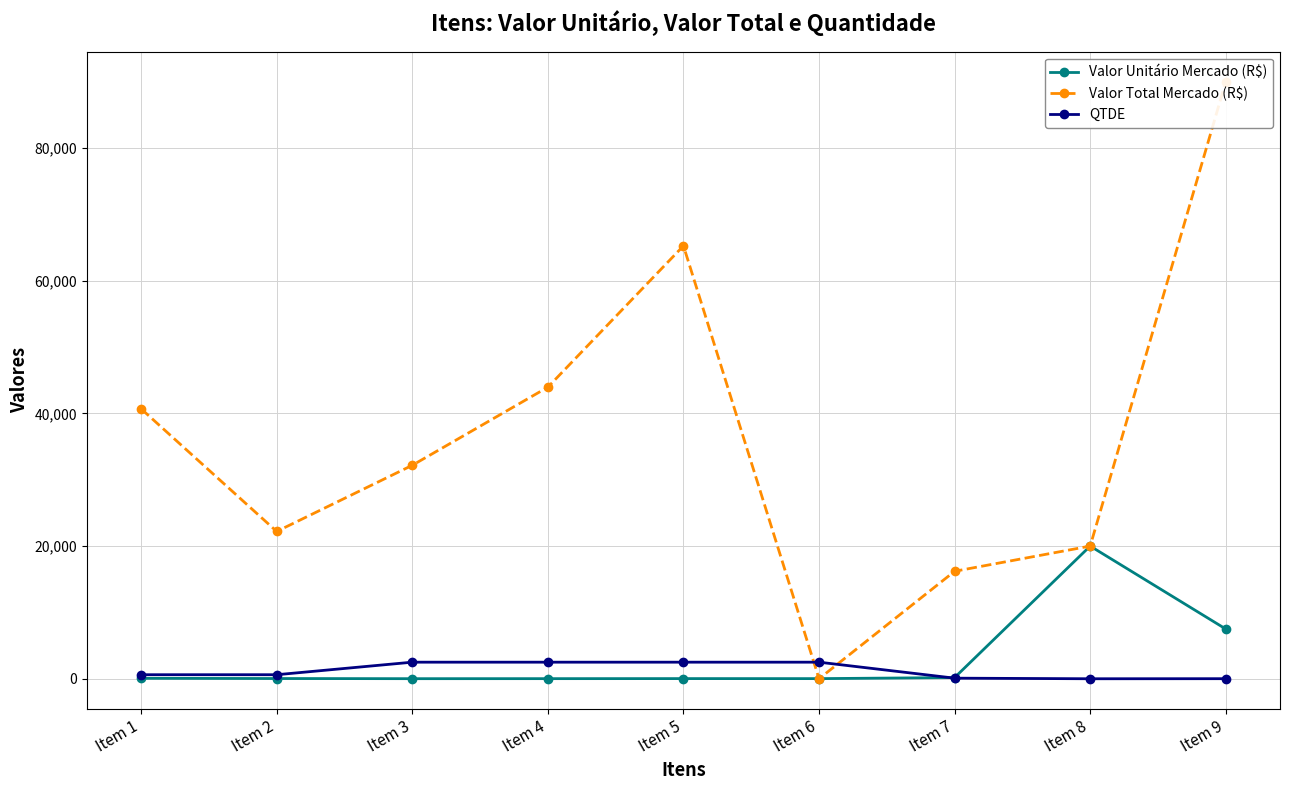

True or false: QTDE has more than 1 interior local peaks.

False